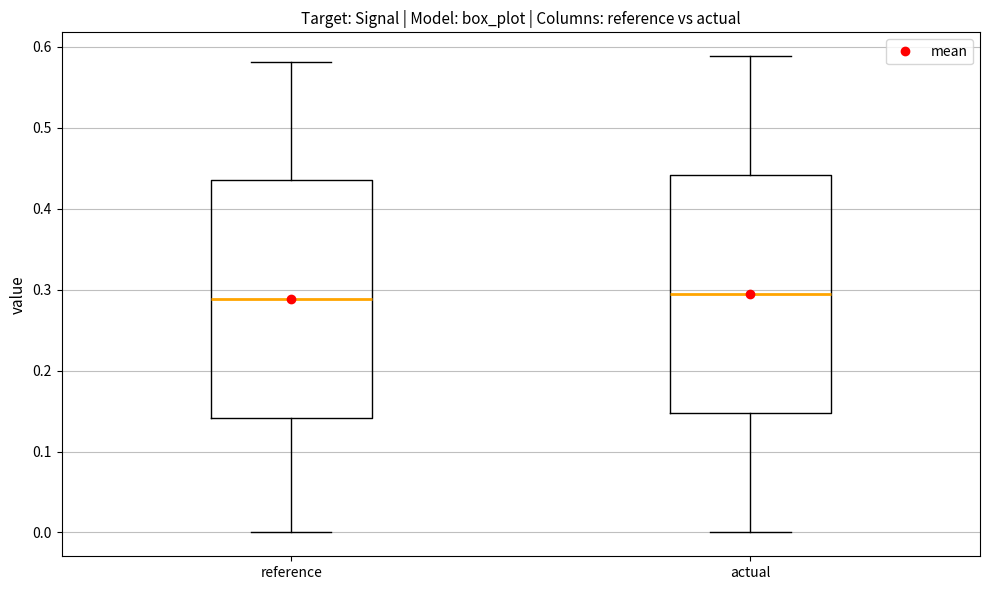

Where does the upper whisker of the box for reference end on the y-axis? The values are not printed on the chart, so give them approximately, as read against the axis.

0.58